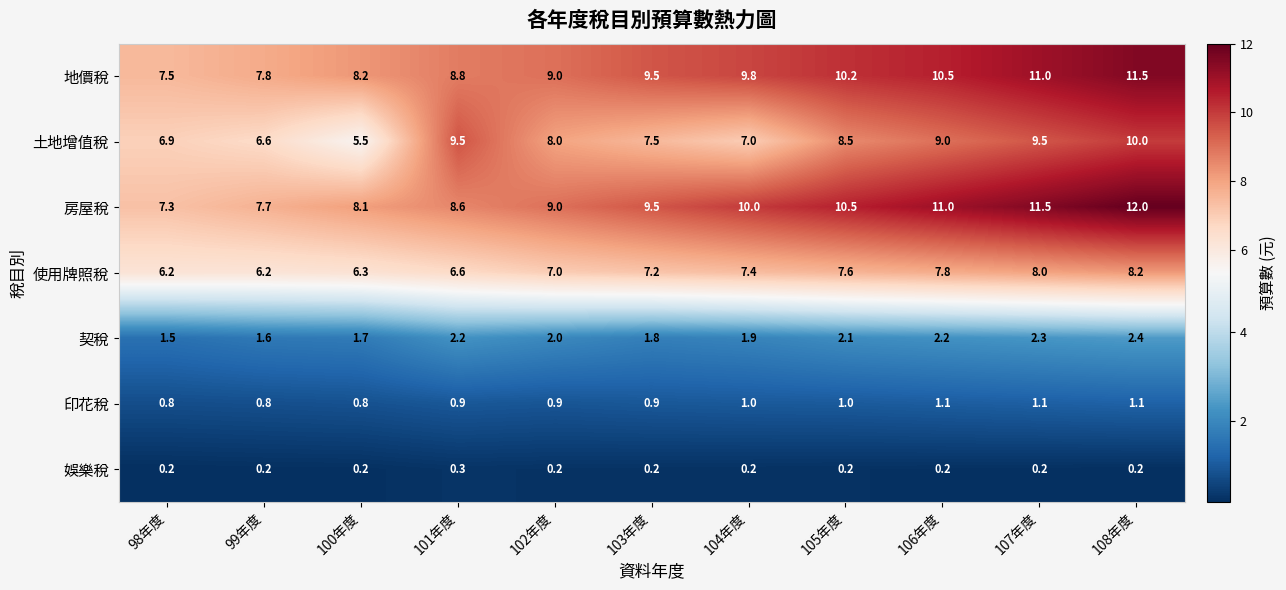

What is the maximum value for 印花稅?

1.1